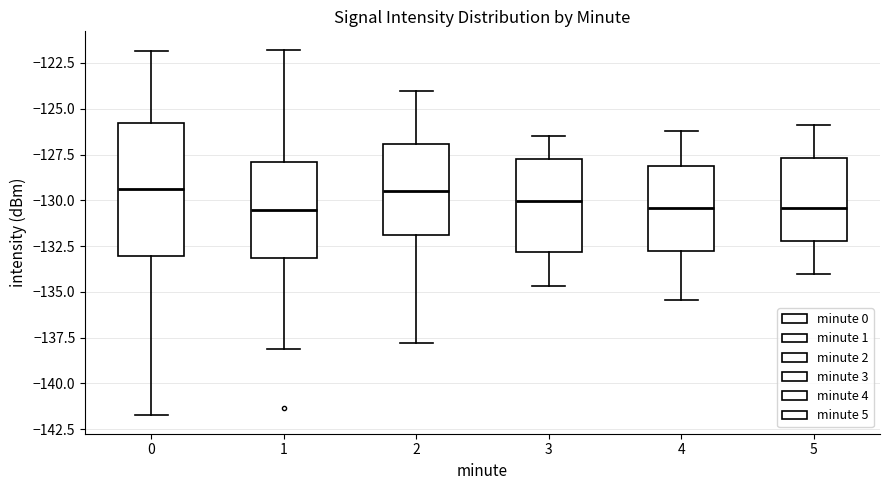

Where does the median line of the box at x = 1 sit on the y-axis? The values are not printed on the chart, so give them approximately, as read against the axis.

-130.5